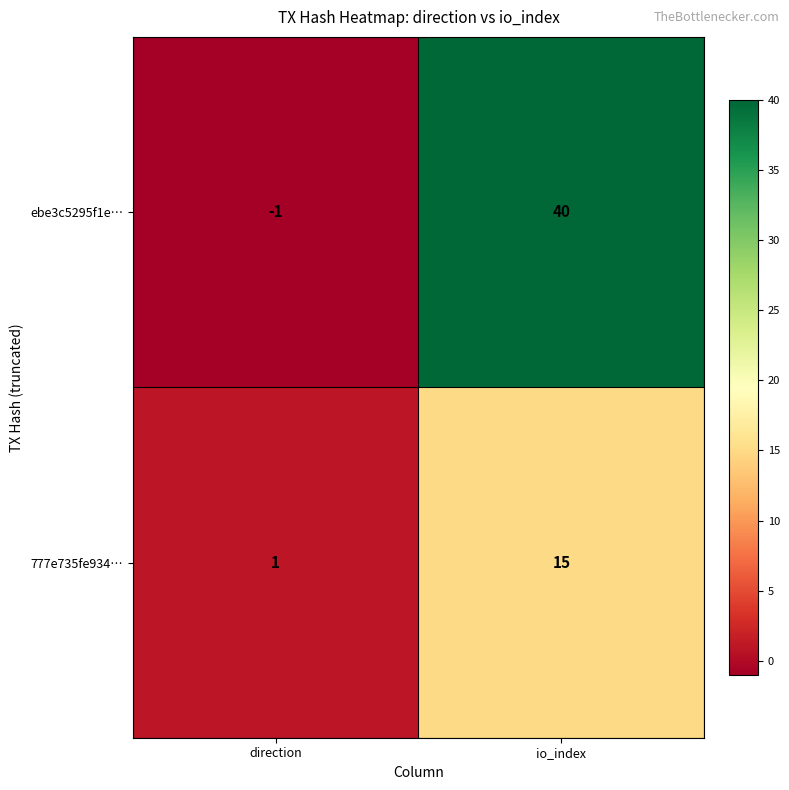

Where is 777e735fe934… nearest to the value 8?

direction